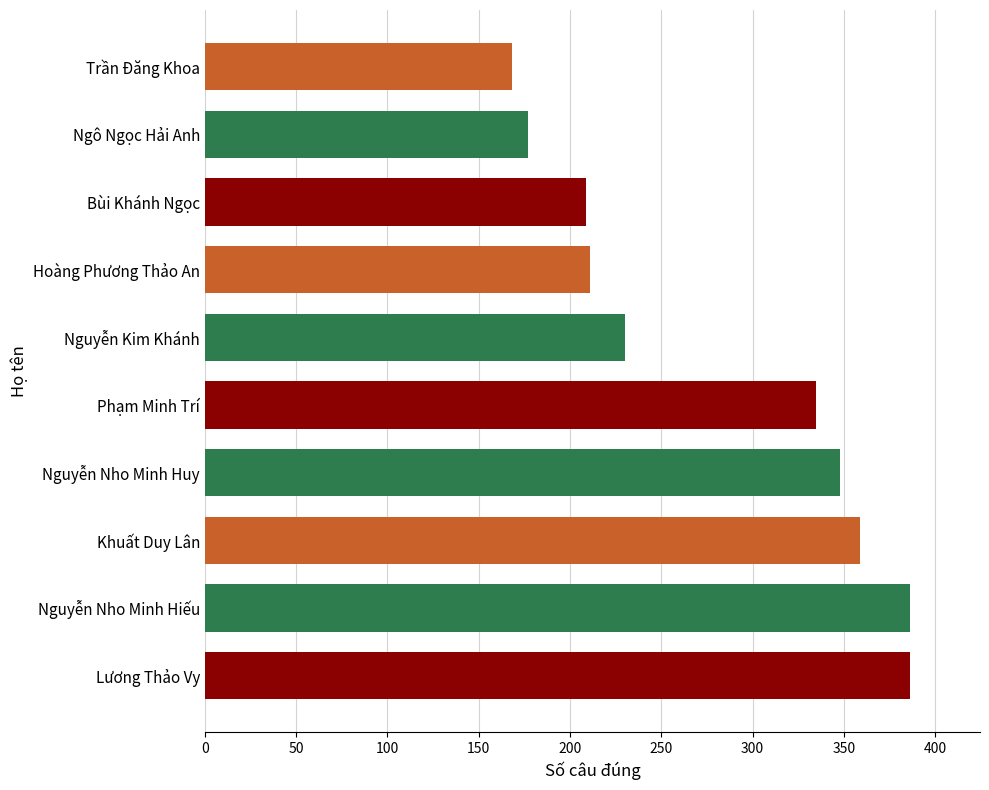

At which label is the value closest to 277?

Nguyễn Kim Khánh